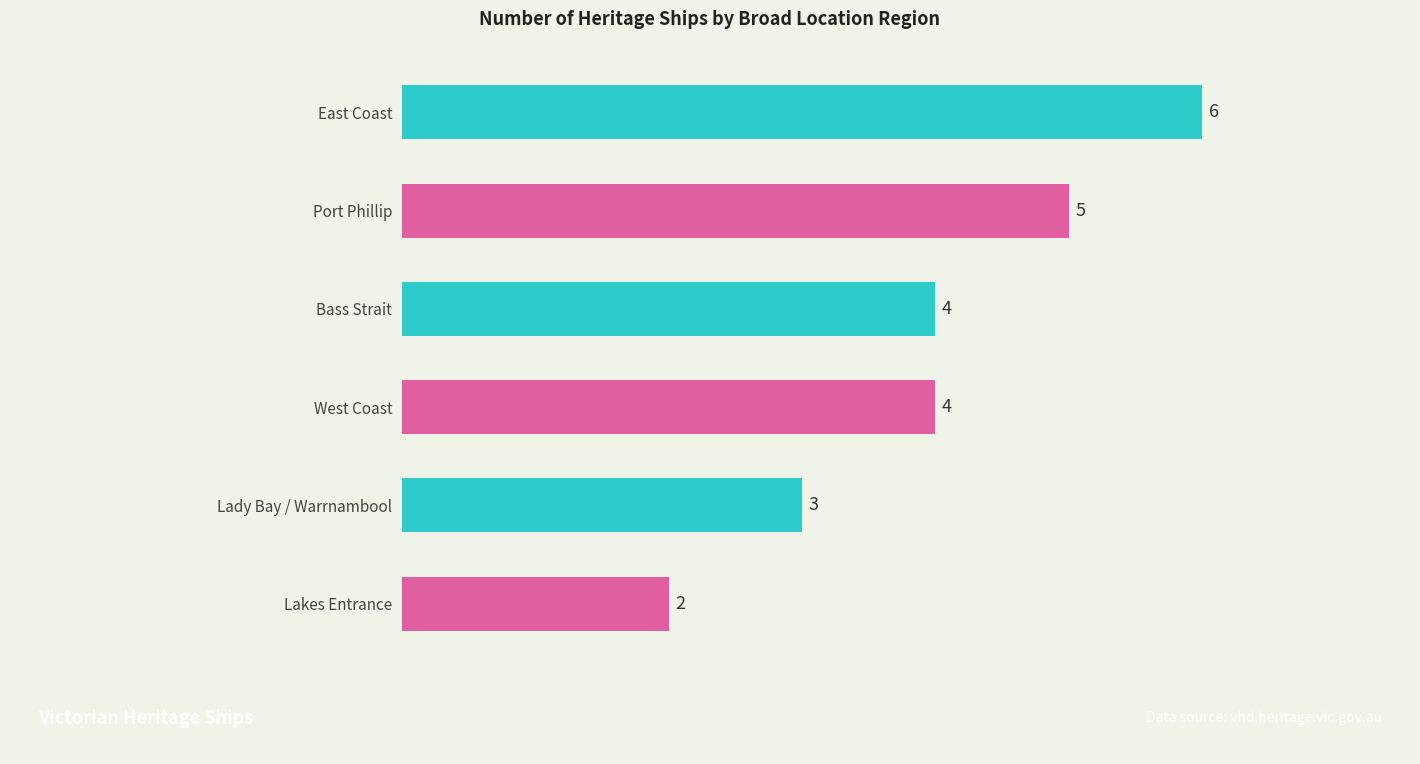

What is the label of the 2nd bar from the top?

Port Phillip